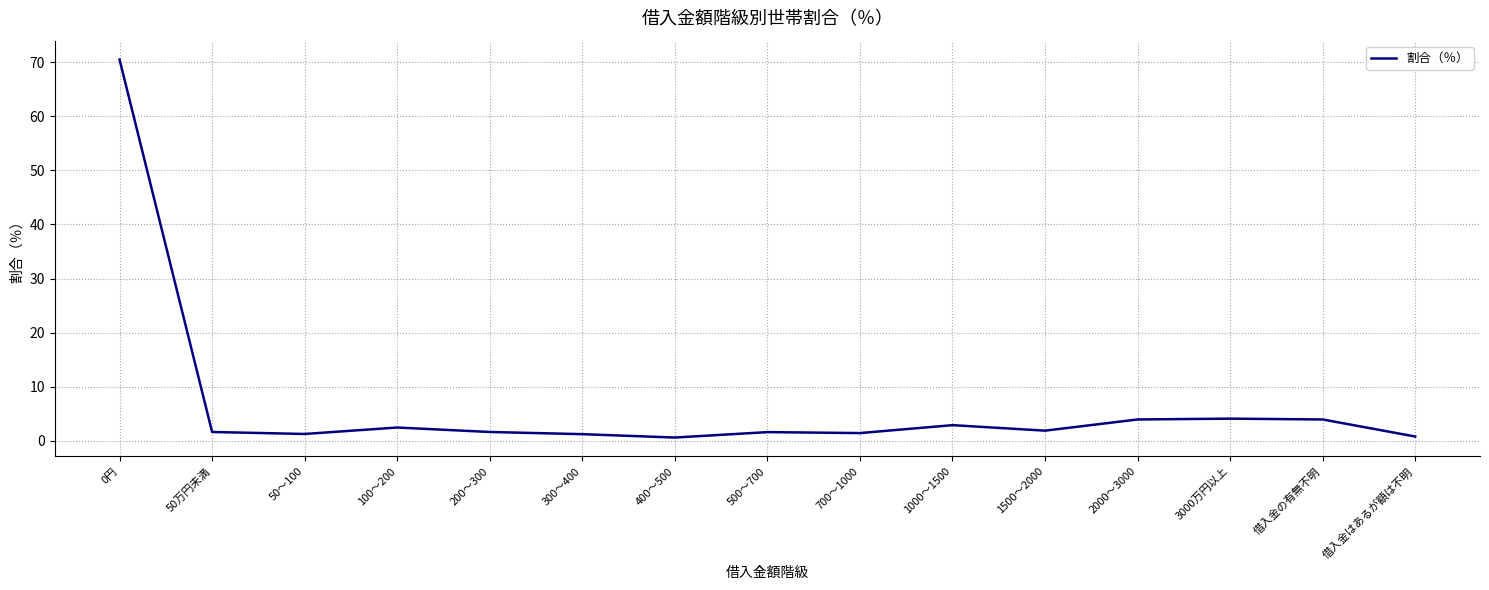

Does the chart display data point markers on the line(s)?

No